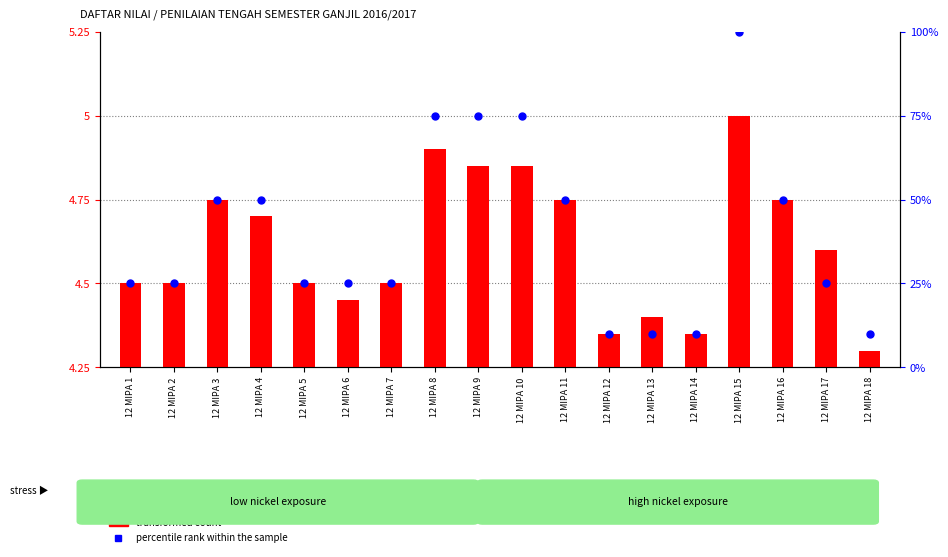

Which series contains the highest Y value?

percentile rank within the sample